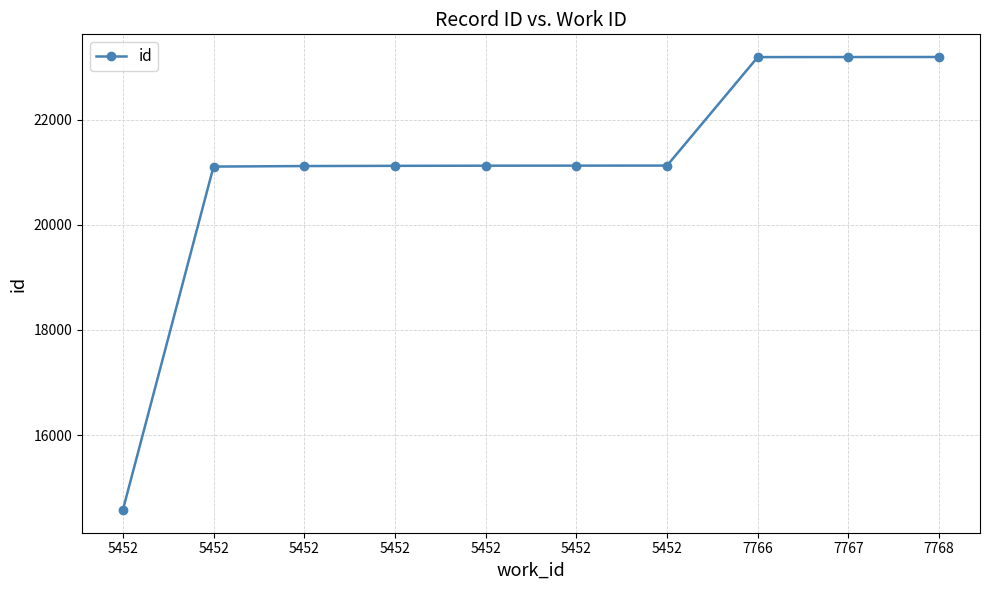

What is the change in value from 5452 to 5452?

+6549